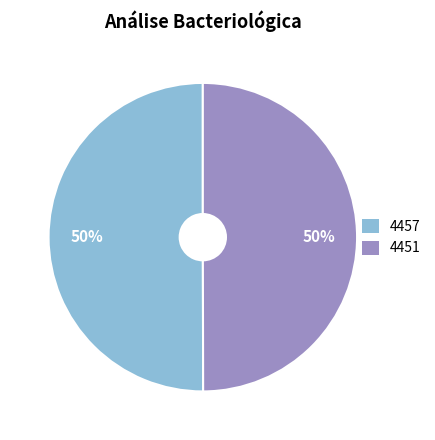

Approximately how many times larger is the value at 4451 compared to 4457?

1.0